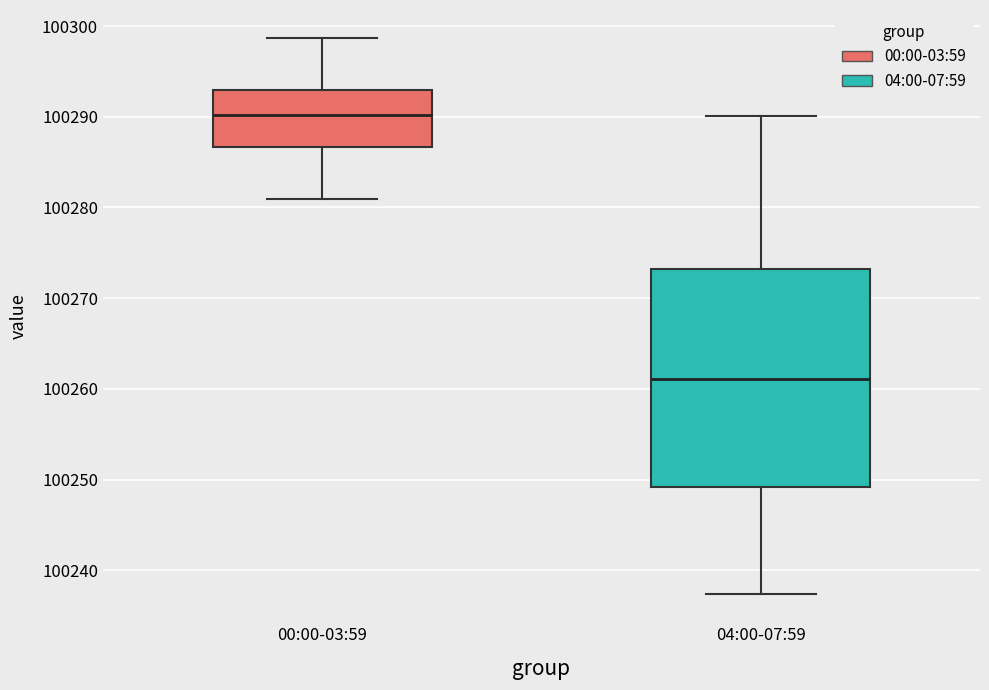

Which box's median line is the lowest?

04:00-07:59